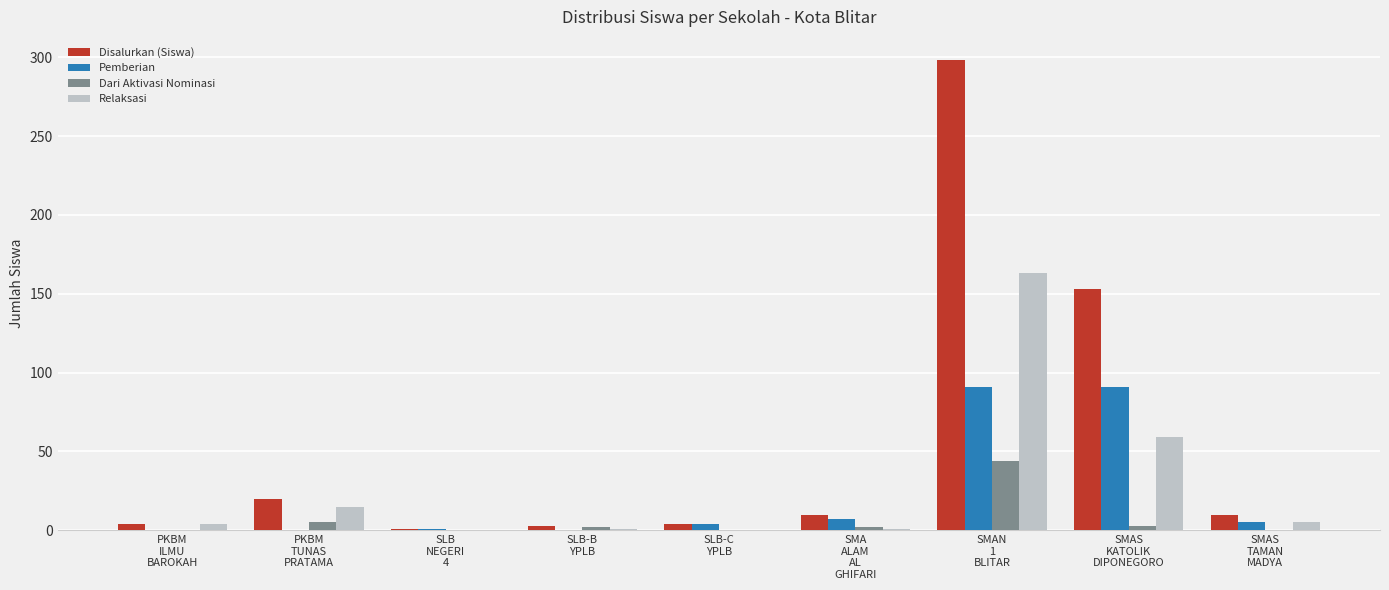

Where does the Dari Aktivasi Nominasi series first go above 2?

PKBM
TUNAS
PRATAMA